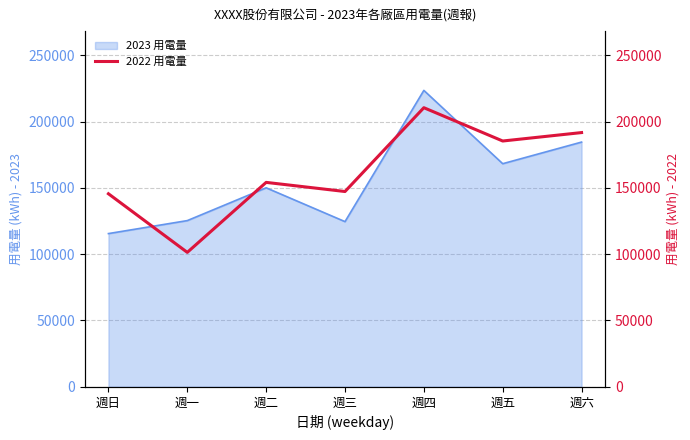

The 2023 用電量 series shows 115521.0 at 週日. True or false?

True